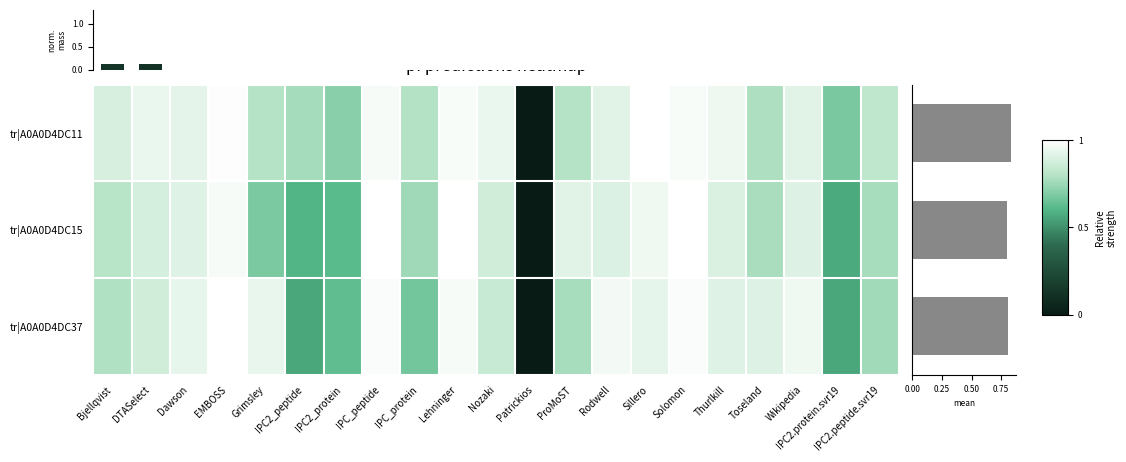

What is the sum of all tr|A0A0D4DC15 values?

16.8